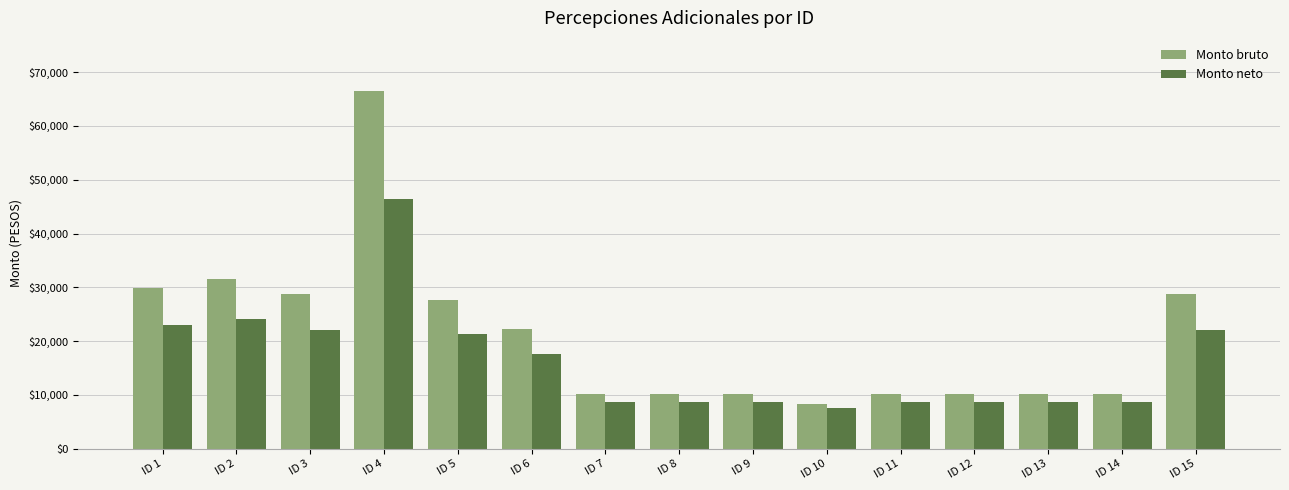

At which label is Monto neto closest to 26964?

ID 2